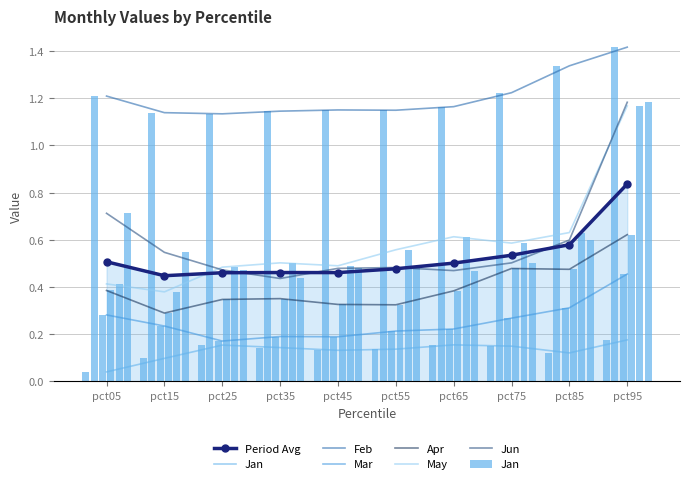

What is the total value across all series at pct45?

2.8